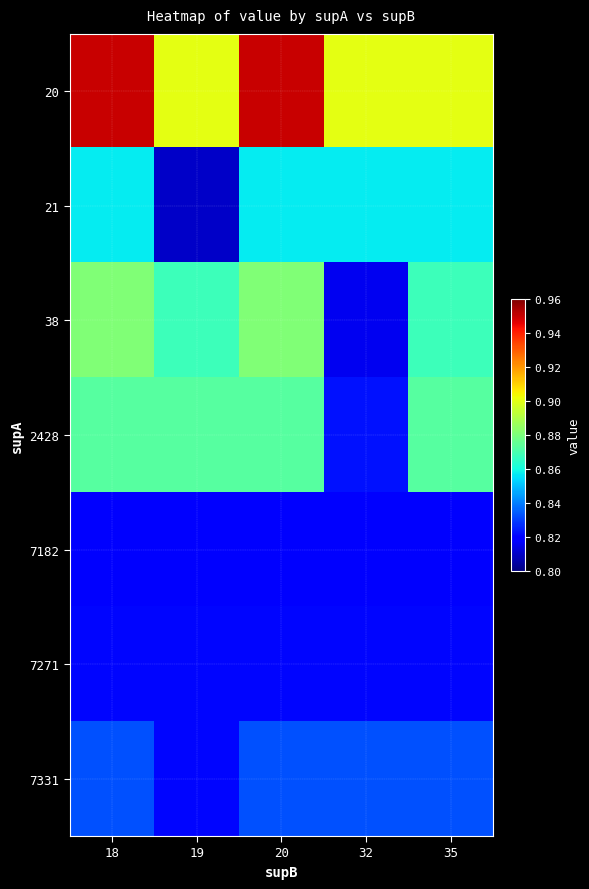

Between 19 and 20, which is larger?

20